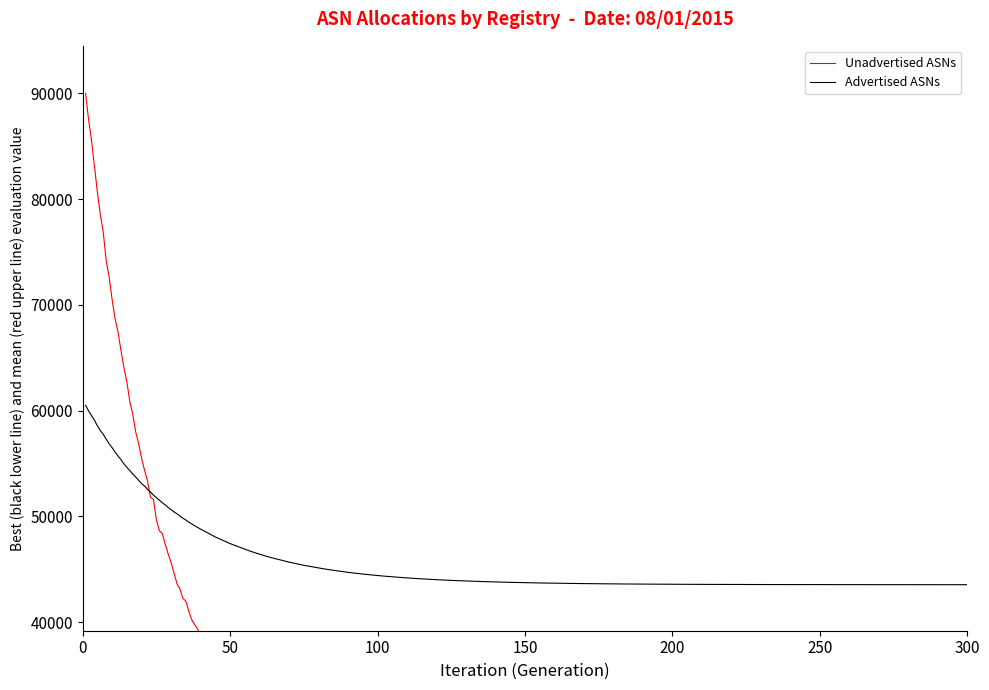

True or false: Unadvertised ASNs and Advertised ASNs intersect in this chart.

True